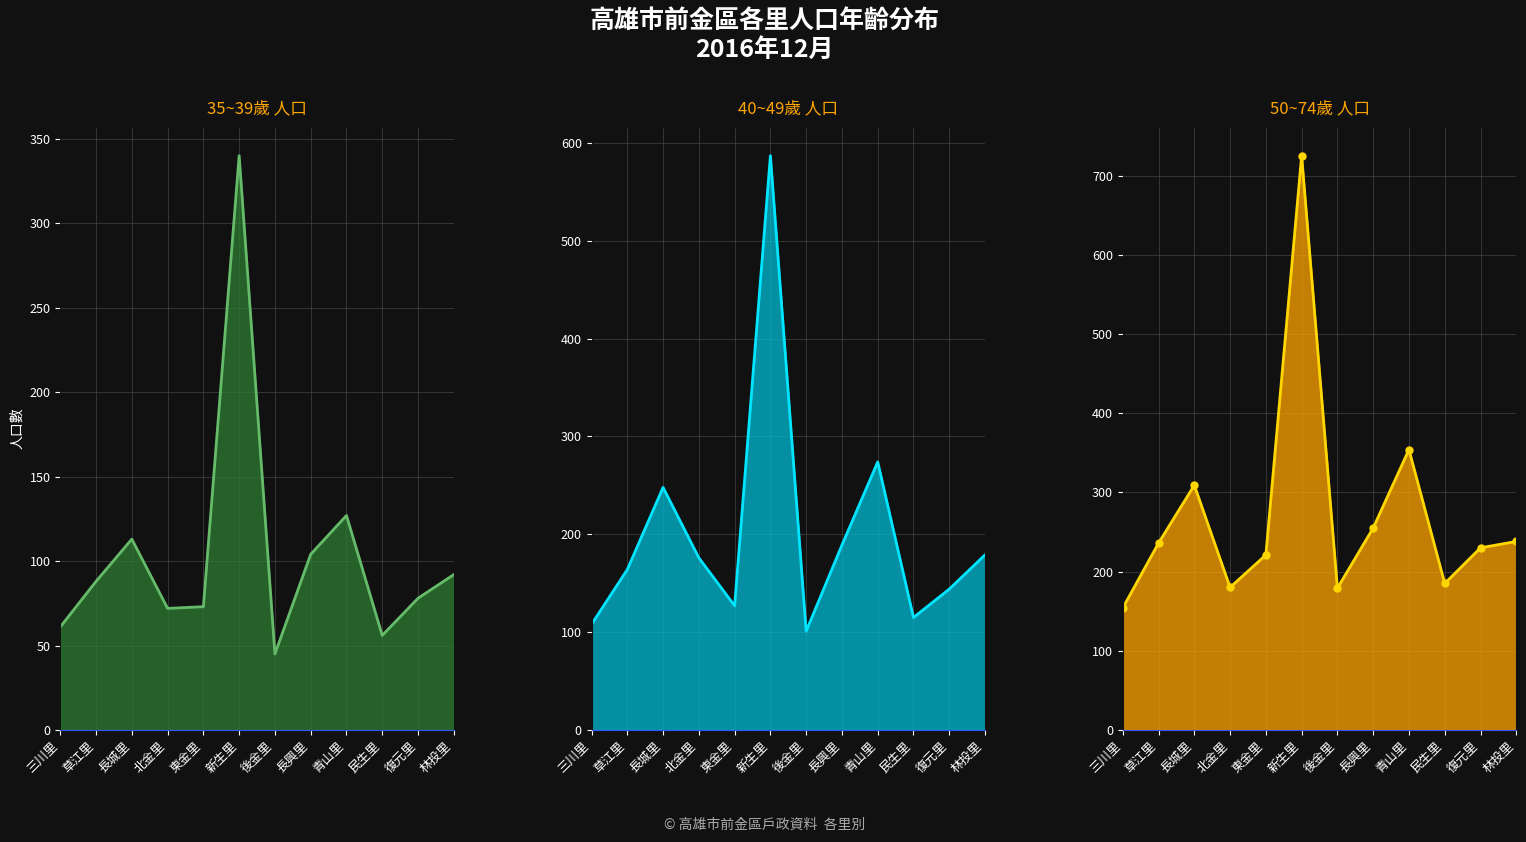

The 35~39歲 人口 line series shows 340 at 新生里. True or false?

True